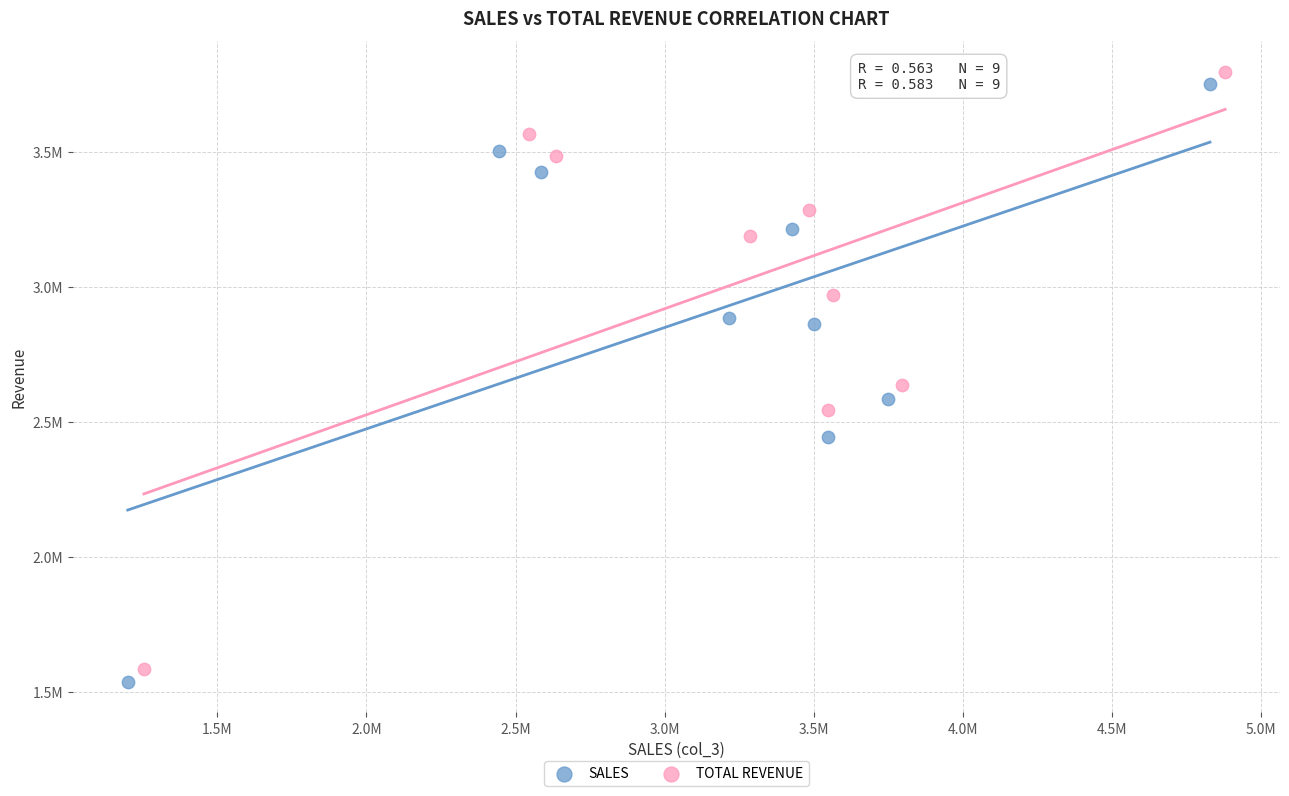

What are all the series names shown in the legend?

SALES, TOTAL REVENUE